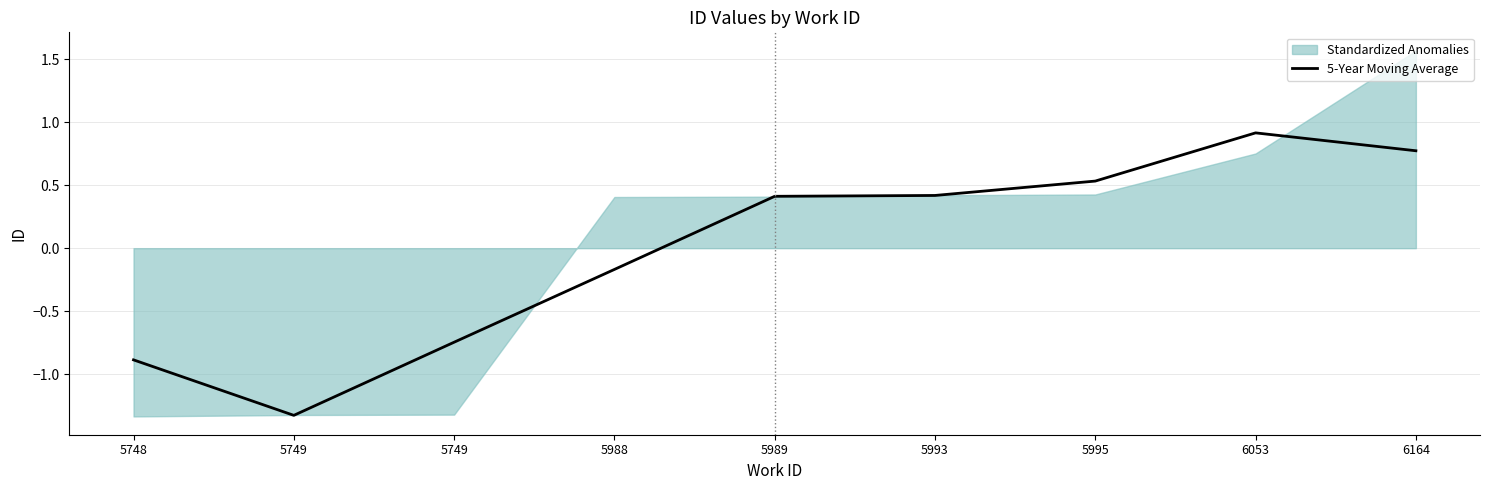

True or false: the data has more than 1 interior local peaks.

False